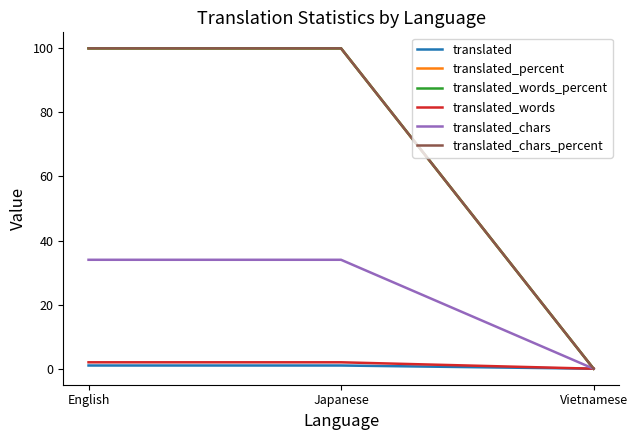

What position from the right is Japanese?

2